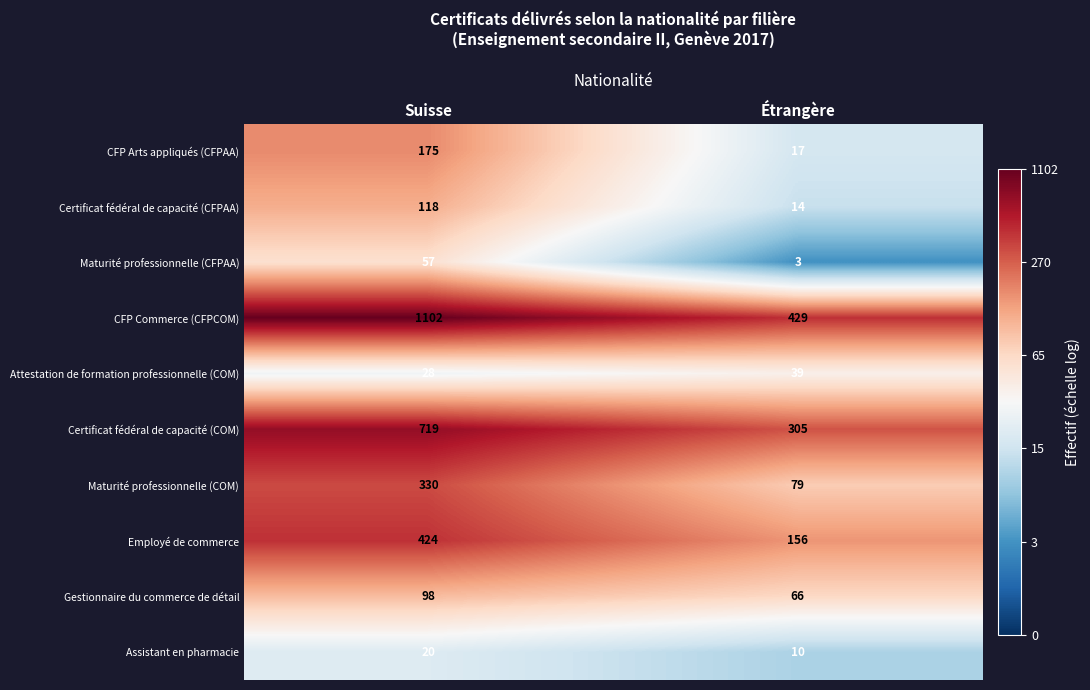

Count the number of data series in this chart.

10